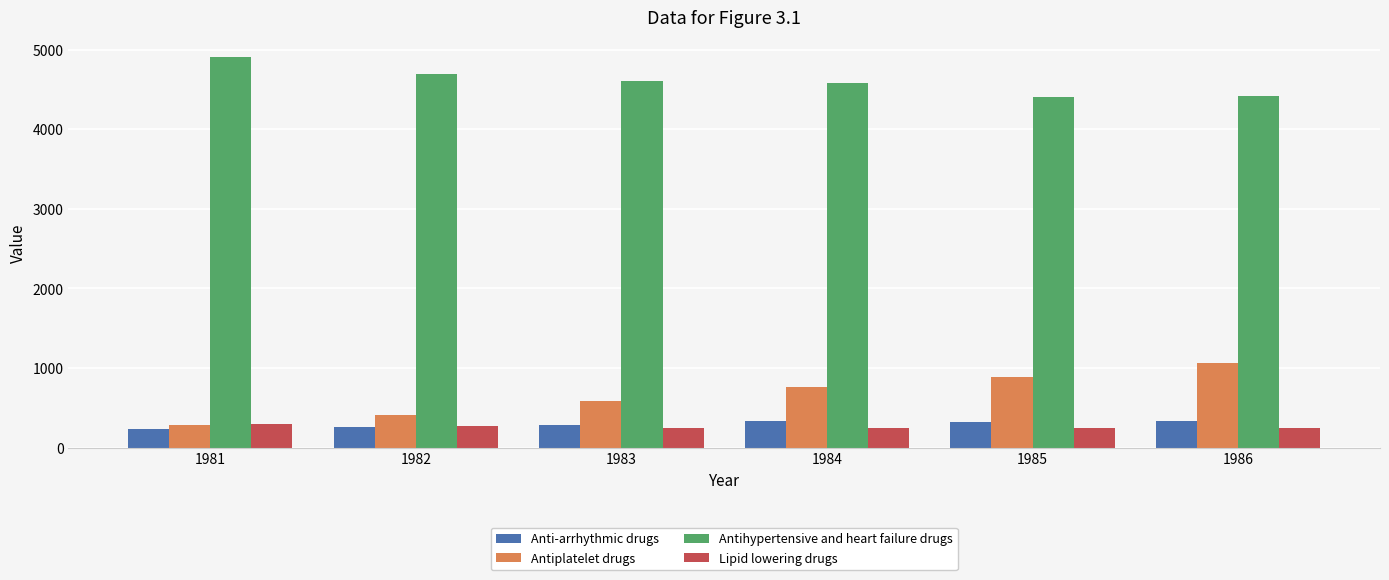

What is the minimum value shown in the chart?

232.0